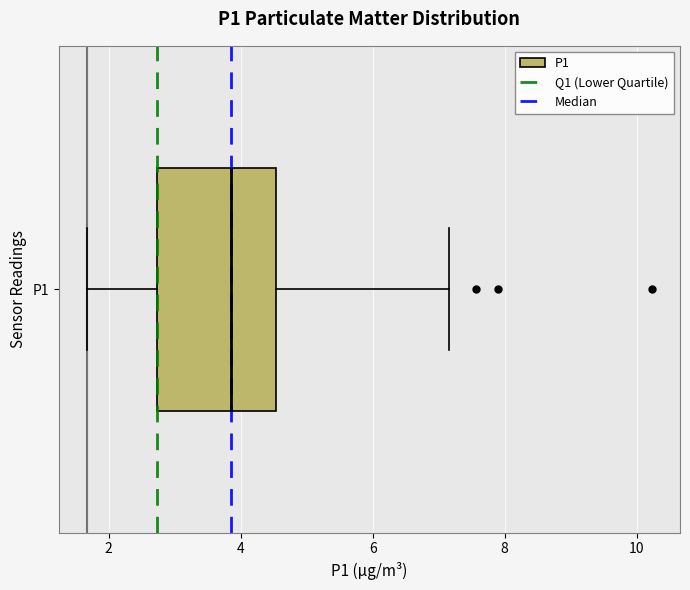

Where does the left whisker of the box for P1 end on the x-axis? The values are not printed on the chart, so give them approximately, as read against the axis.

1.6